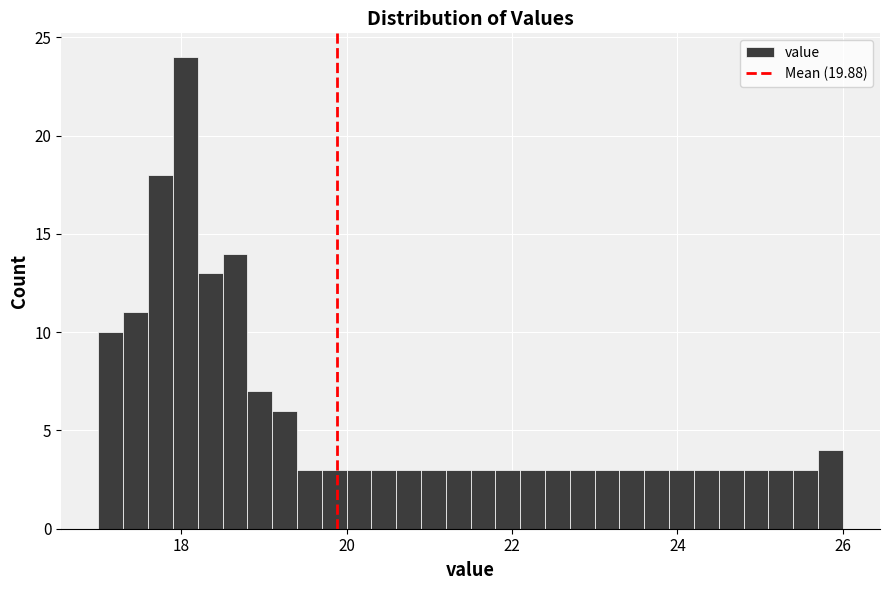

Read against the x-axis, roughly where is the centre of the tallest bar?

18.0